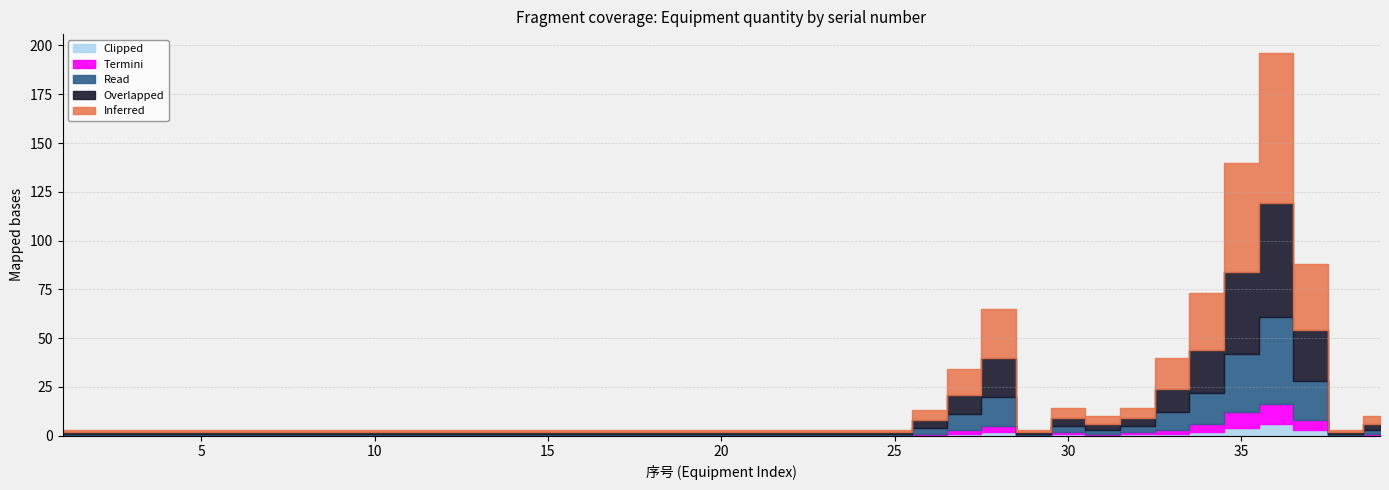

True or false: Clipped and Inferred cross at least once.

False